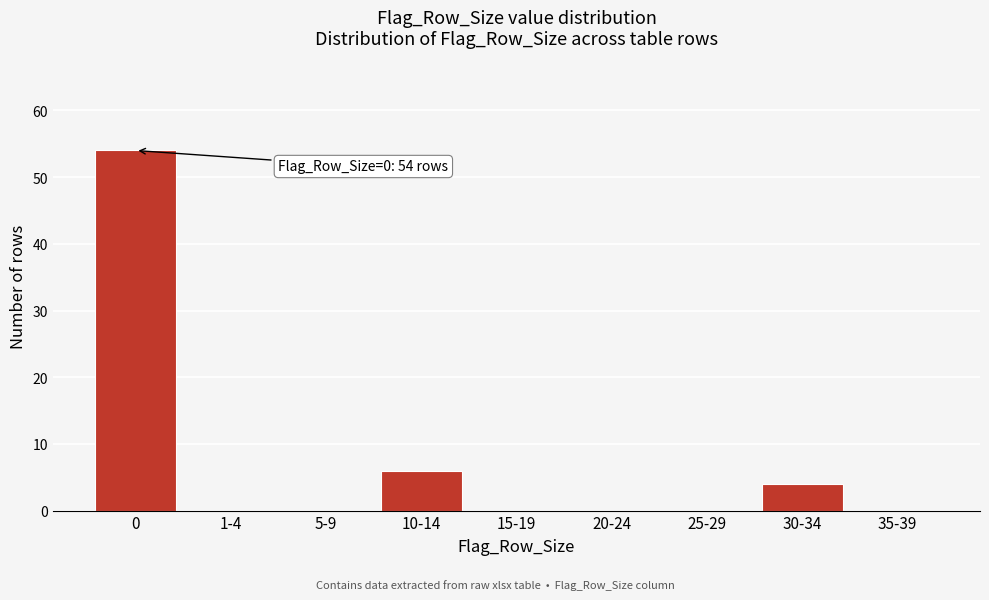

Reading left to right, what are all the values shown in this chart?

0=54	1-4=0	5-9=0	10-14=6	15-19=0	20-24=0	25-29=0	30-34=4	35-39=0